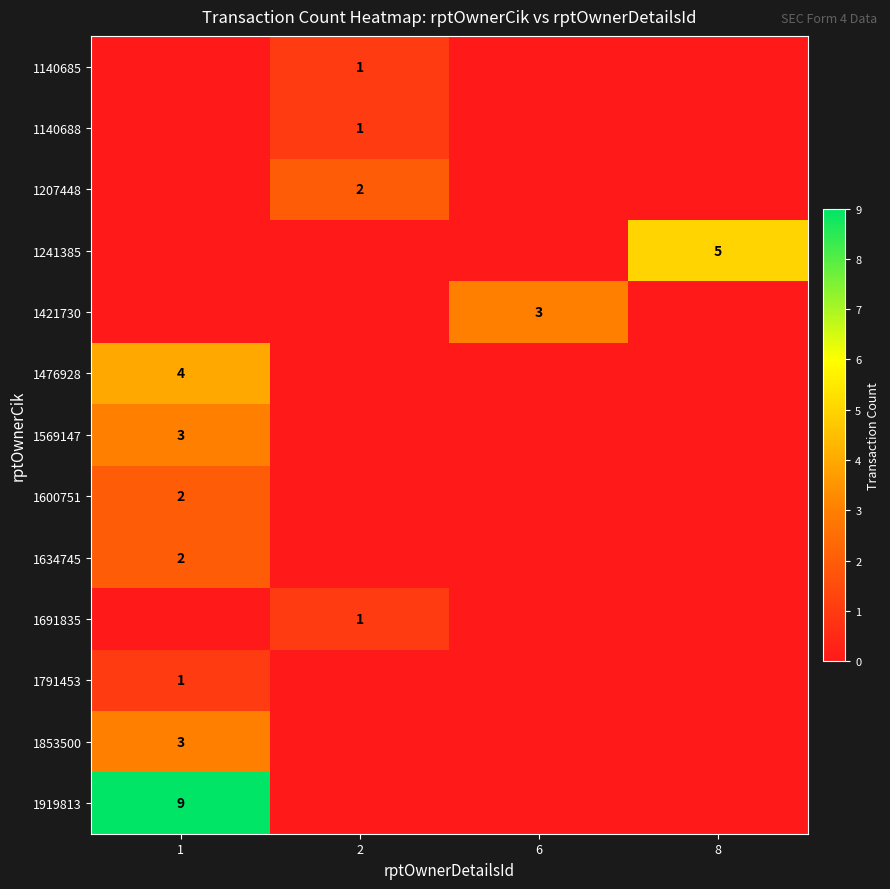

The 1634745 series shows 3 at 1. True or false?

False